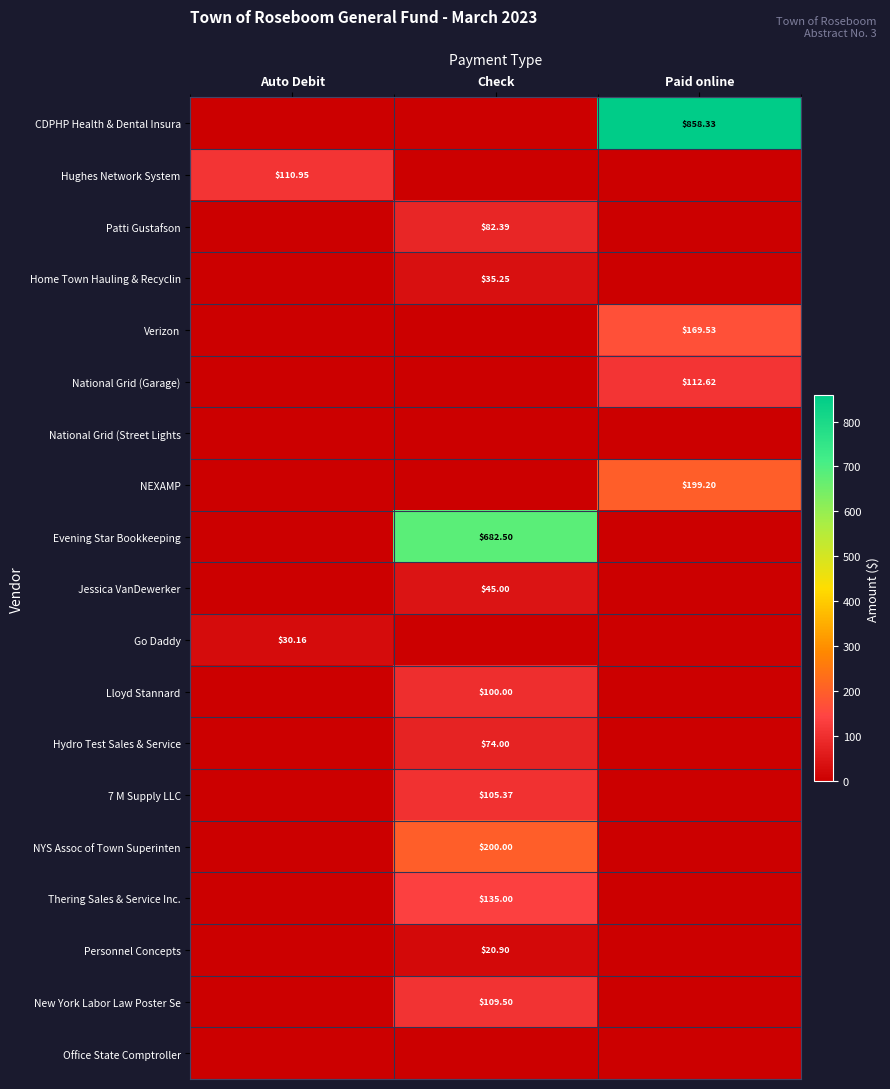

Which series has the widest spread of values?

CDPHP Health & Dental Insura